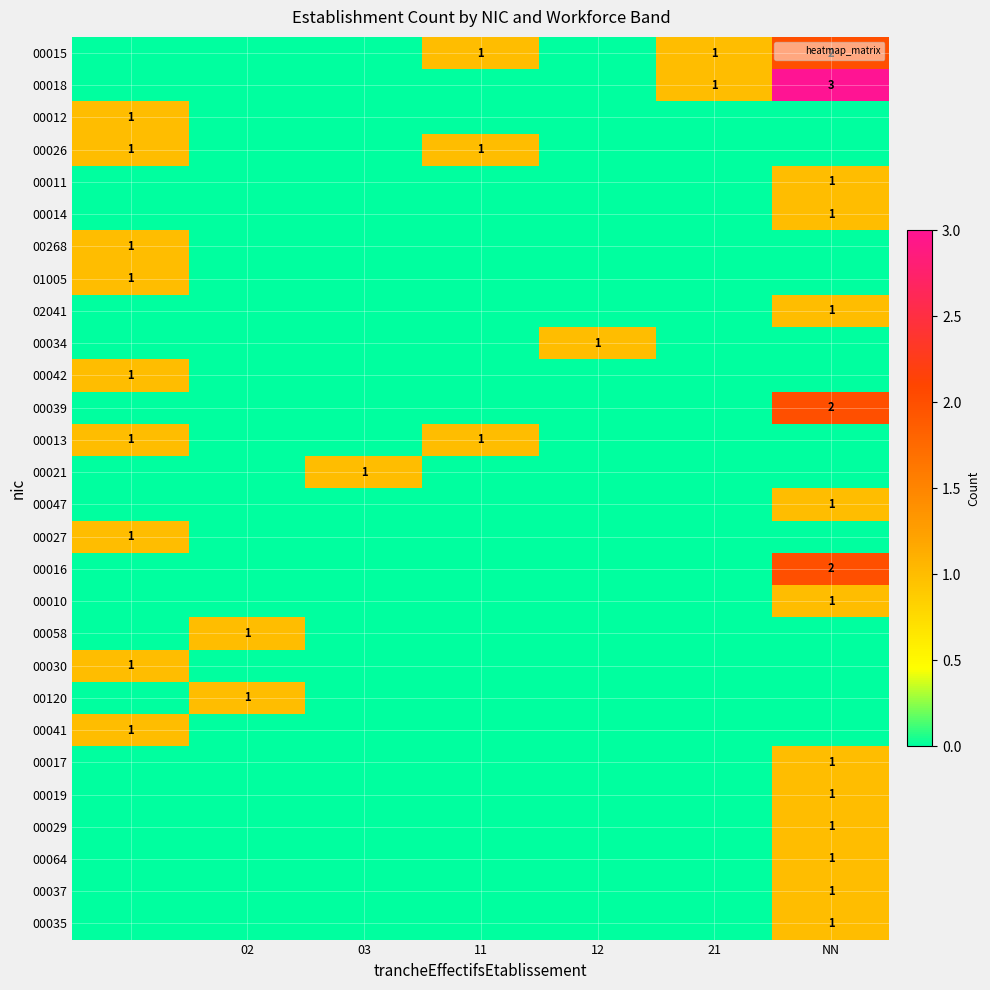

The 00268 series shows -1 at 11. True or false?

False